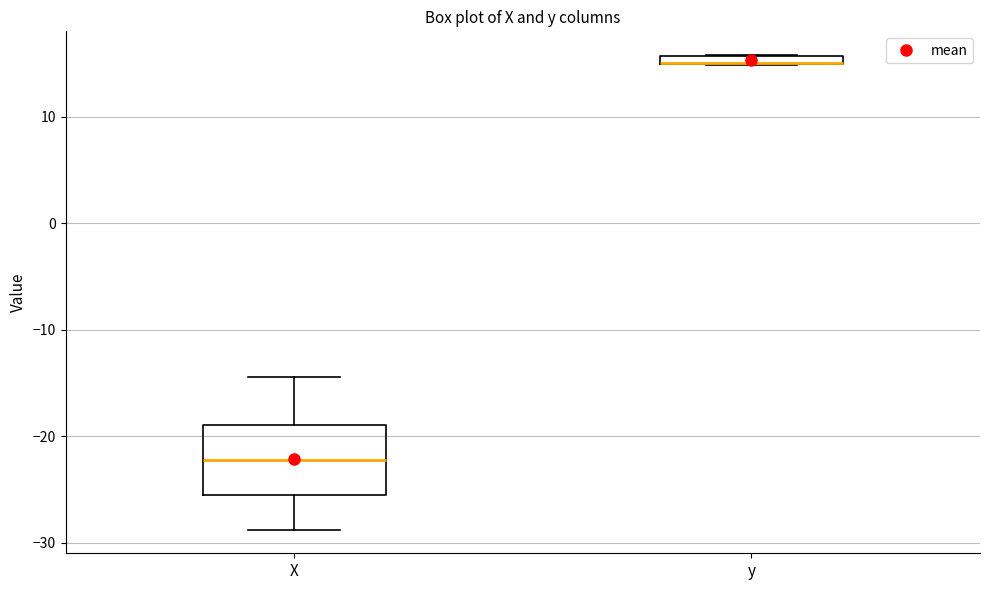

Comparing the boxes themselves (not the whiskers), which one is the tallest?

X